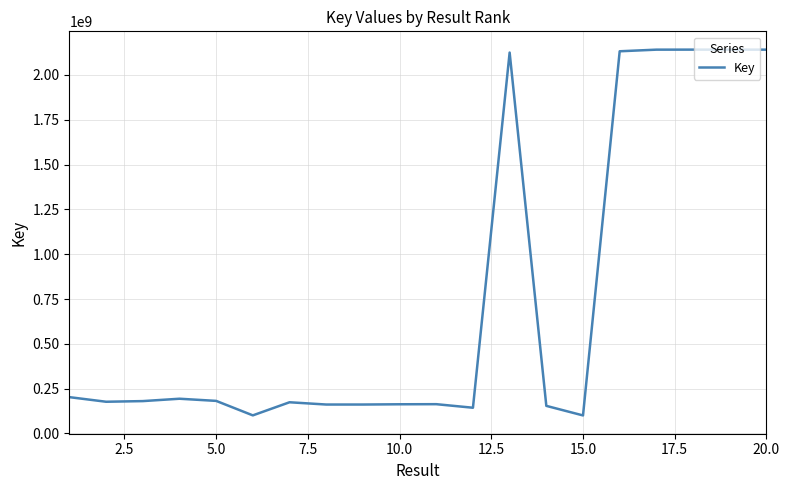

What is the smallest value displayed?

100723224